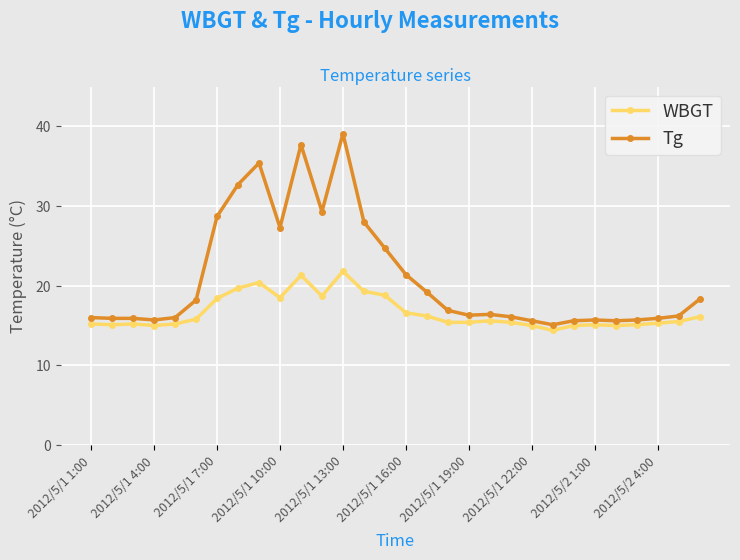

Which series has the widest spread of values?

Tg